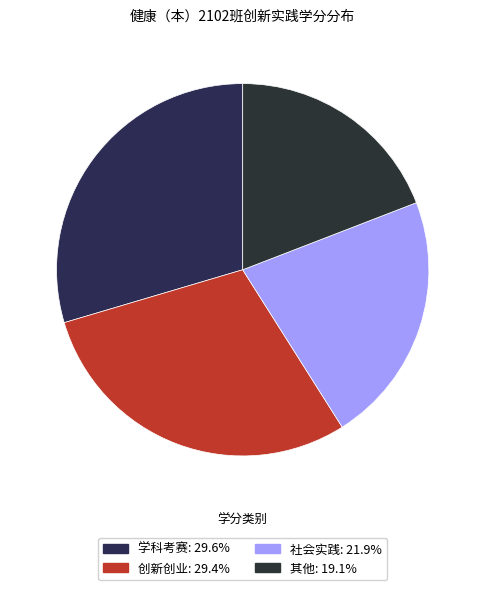

To the nearest percent, what is the difference between the 社会实践 and 创新创业 slice percentages?

7%